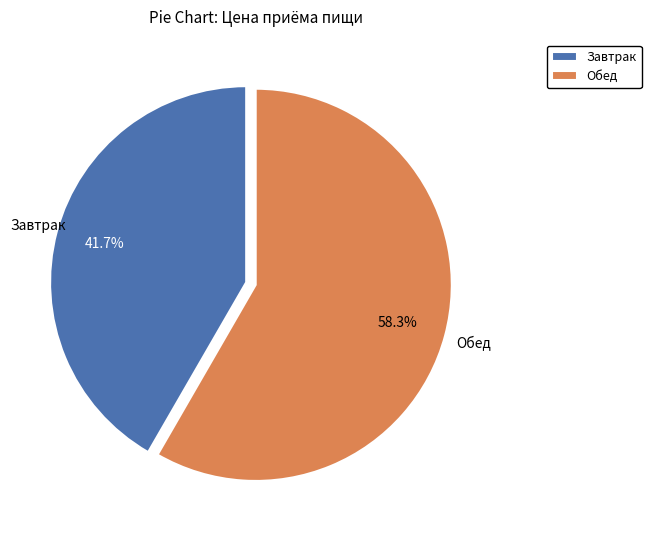

True or false: Обед accounts for 58% of the total.

True